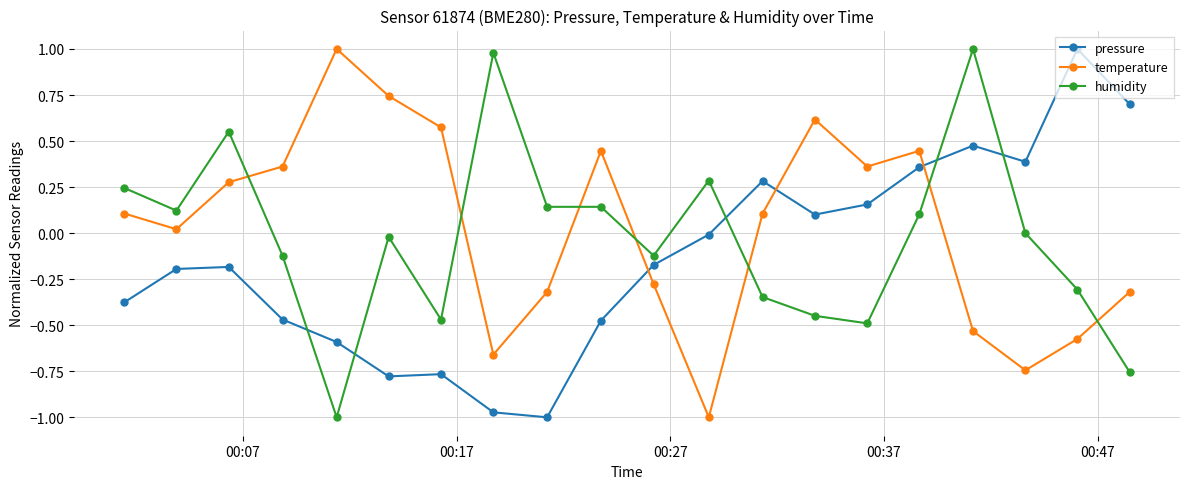

How many times do humidity and pressure cross each other?

5